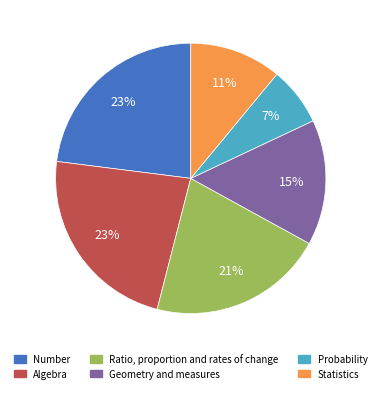

To the nearest percent, what percentage of the pie is Number?

23%